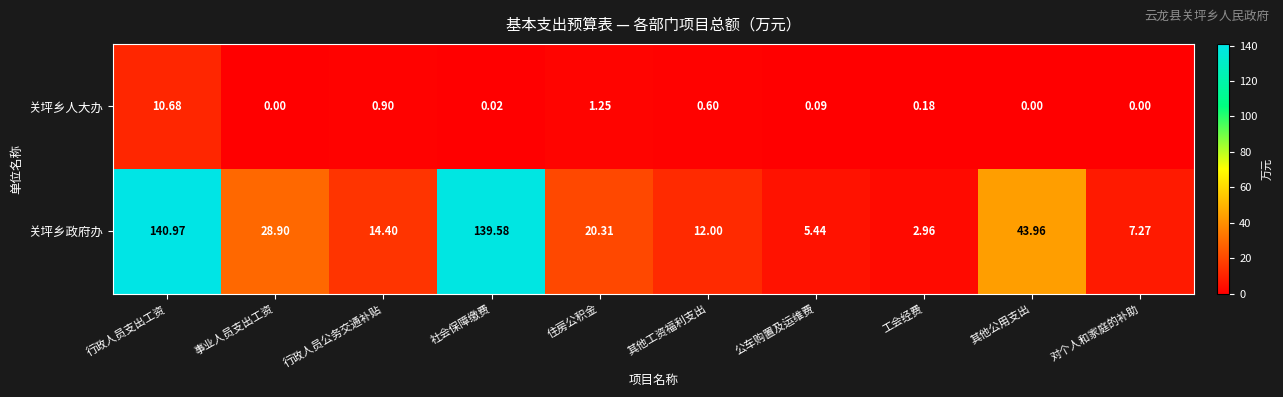

At which label does 关坪乡政府办 reach its minimum?

工会经费